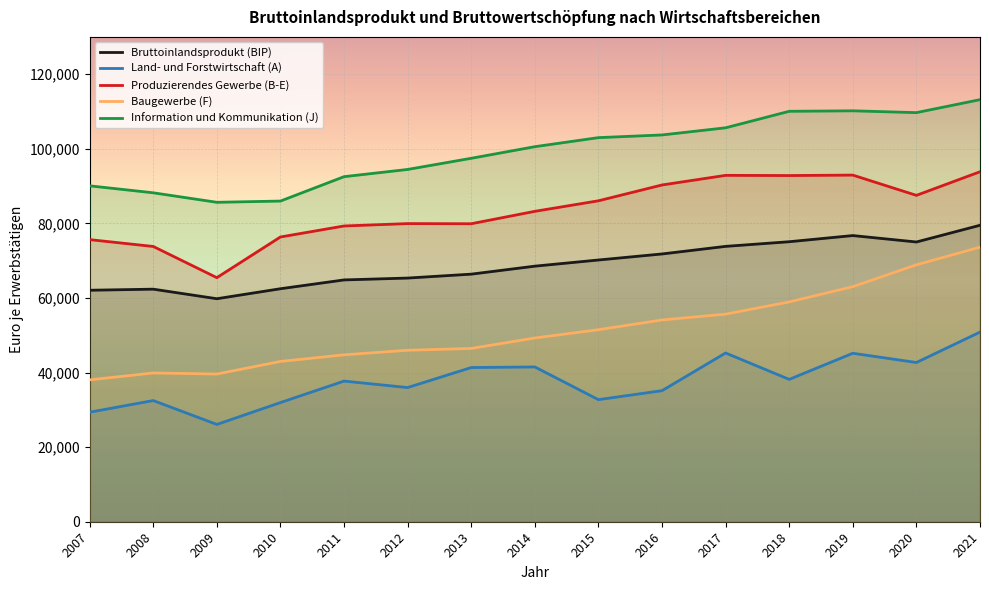

What is the sum of all Information und Kommunikation (J) values?

1490295